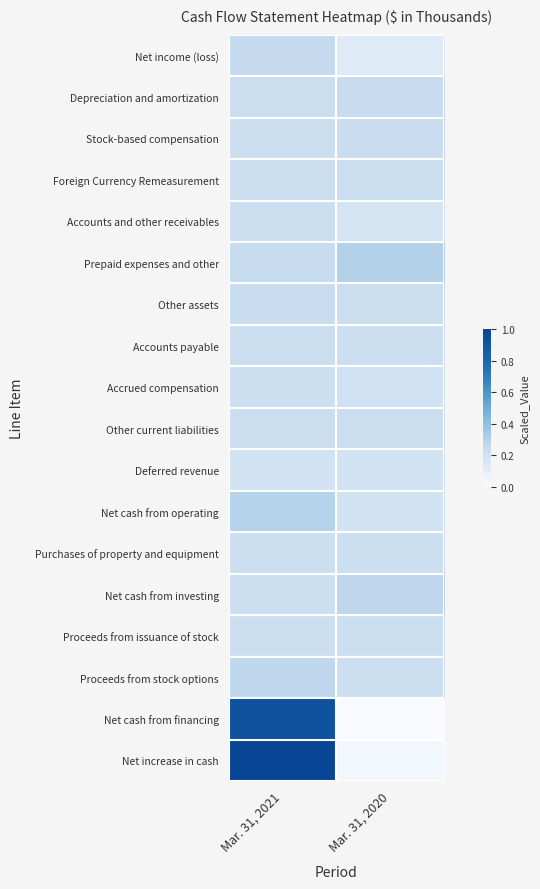

Reading left to right, transcribe all the data shown in this chart.

Net income (loss): Mar. 31, 2021=0.3	Mar. 31, 2020=0.1
Depreciation and amortization: Mar. 31, 2021=0.2	Mar. 31, 2020=0.2
Stock-based compensation: Mar. 31, 2021=0.2	Mar. 31, 2020=0.2
Foreign Currency Remeasurement: Mar. 31, 2021=0.2	Mar. 31, 2020=0.2
Accounts and other receivables: Mar. 31, 2021=0.2	Mar. 31, 2020=0.2
Prepaid expenses and other: Mar. 31, 2021=0.2	Mar. 31, 2020=0.3
Other assets: Mar. 31, 2021=0.2	Mar. 31, 2020=0.2
Accounts payable: Mar. 31, 2021=0.2	Mar. 31, 2020=0.2
Accrued compensation: Mar. 31, 2021=0.2	Mar. 31, 2020=0.2
Other current liabilities: Mar. 31, 2021=0.2	Mar. 31, 2020=0.2
Deferred revenue: Mar. 31, 2021=0.2	Mar. 31, 2020=0.2
Net cash from operating: Mar. 31, 2021=0.3	Mar. 31, 2020=0.2
Purchases of property and equipment: Mar. 31, 2021=0.2	Mar. 31, 2020=0.2
Net cash from investing: Mar. 31, 2021=0.2	Mar. 31, 2020=0.3
Proceeds from issuance of stock: Mar. 31, 2021=0.2	Mar. 31, 2020=0.2
Proceeds from stock options: Mar. 31, 2021=0.3	Mar. 31, 2020=0.2
Net cash from financing: Mar. 31, 2021=0.9	Mar. 31, 2020=0.0
Net increase in cash: Mar. 31, 2021=1.0	Mar. 31, 2020=0.0